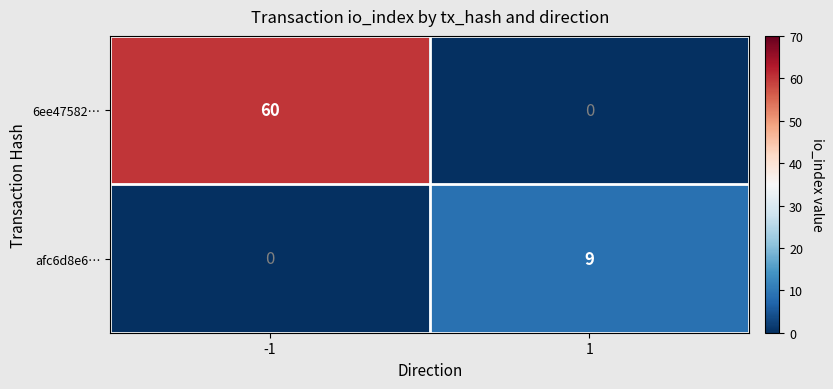

Which series changed the most between -1 and 1?

6ee47582…